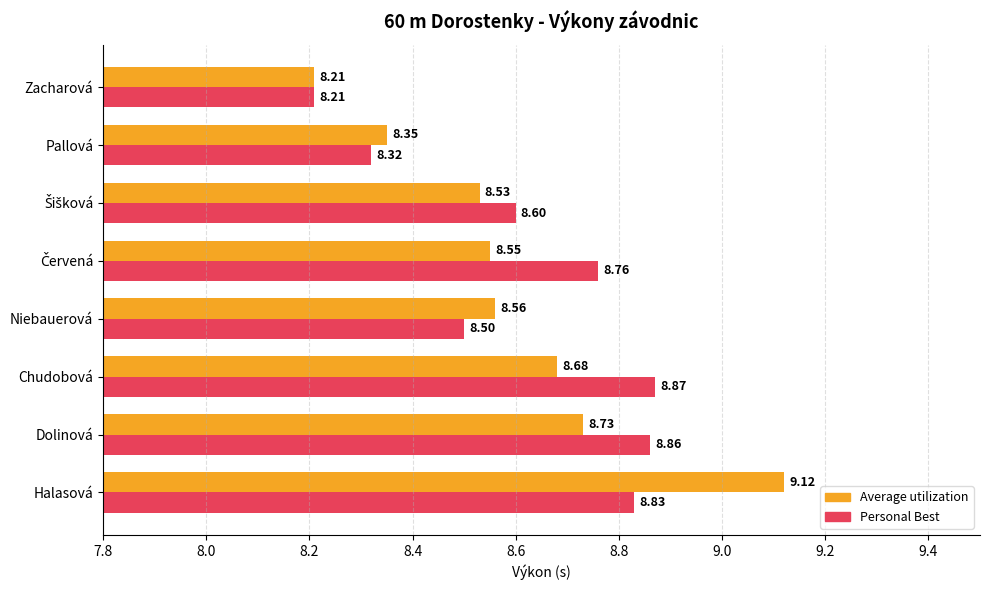

What is the minimum value for Average utilization?

8.2